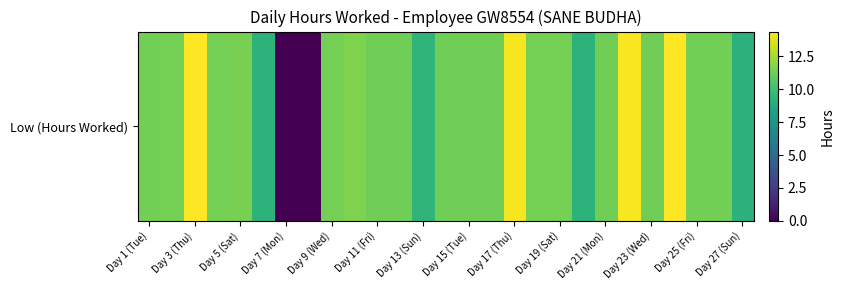

What is the difference between the second highest and minimum values?

14.4